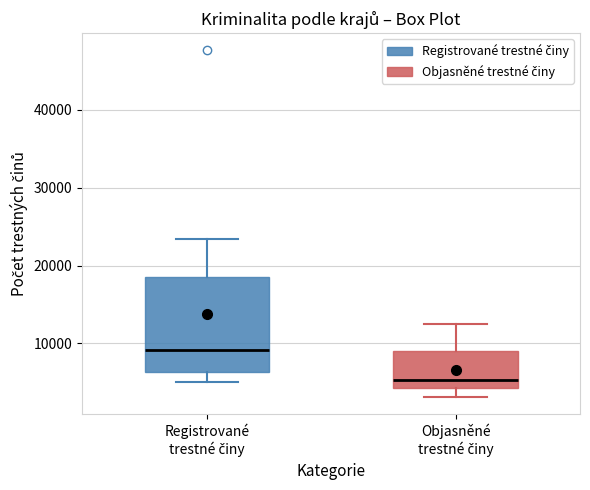

Reading left to right, transcribe this box plot: for each box, give where its median line is, the range the box spans, and where its two whiskers end, as read against the y-axis. The values are not printed on the chart, so give them approximately, as read against the axis.

Registrované trestné činy: median 9000, box 6000 to 19000, whiskers 5000 to 23000
Objasněné trestné činy: median 5000, box 4000 to 9000, whiskers 3000 to 12000